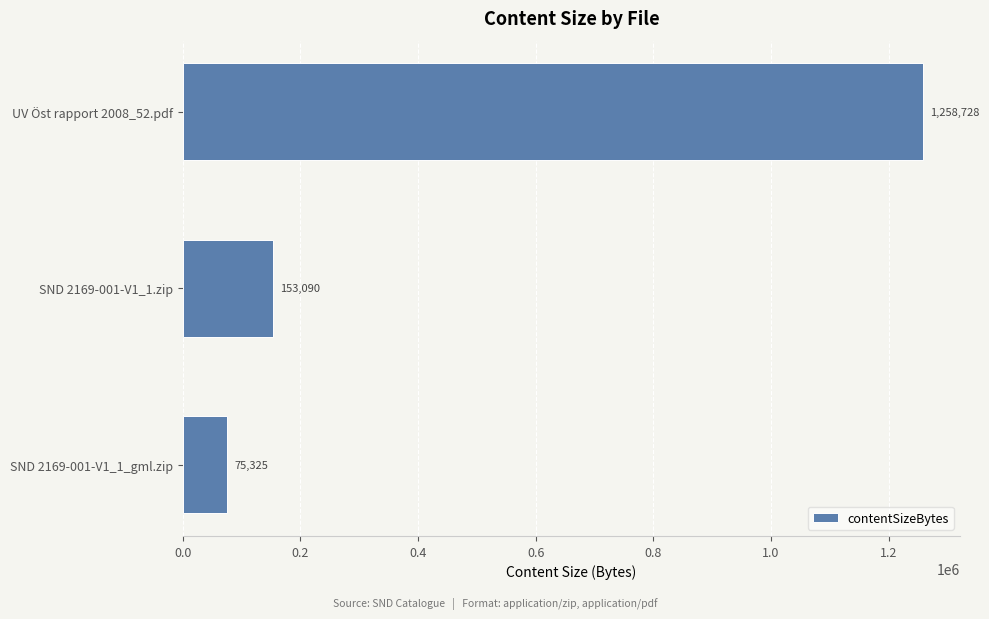

The value at SND 2169-001-V1_1_gml.zip is 75325. True or false?

True